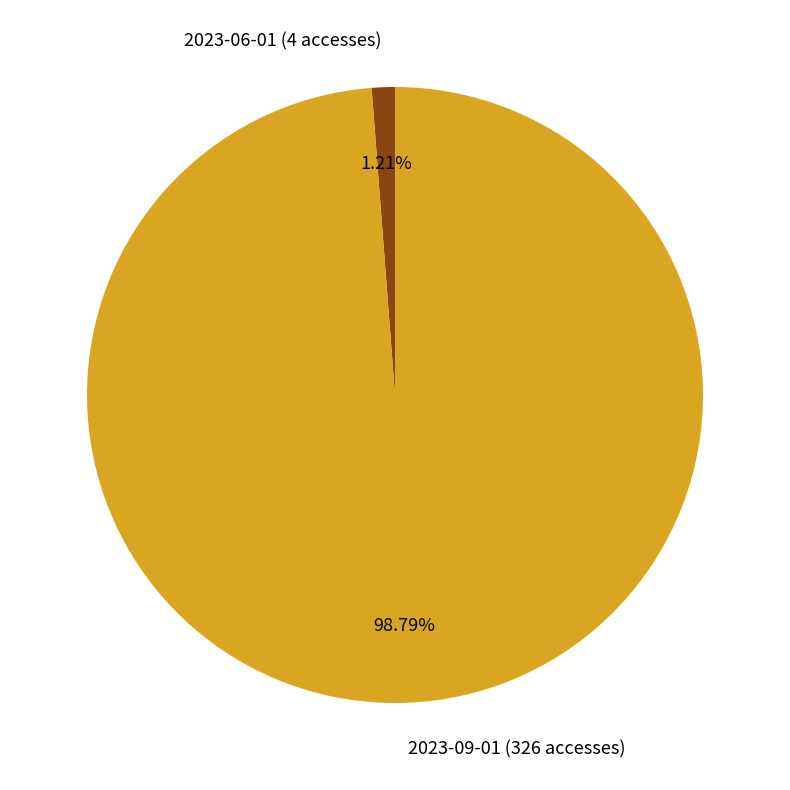

Is it true that 2023-06-01 (4 accesses) is 15% of the pie?

False